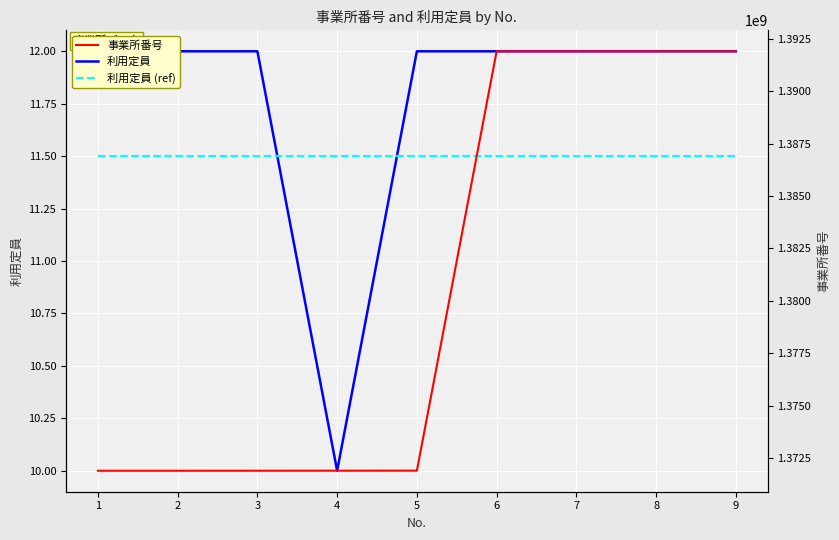

Is the value of 利用定員 at 1 greater than the value of 事業所番号 at 4?

No